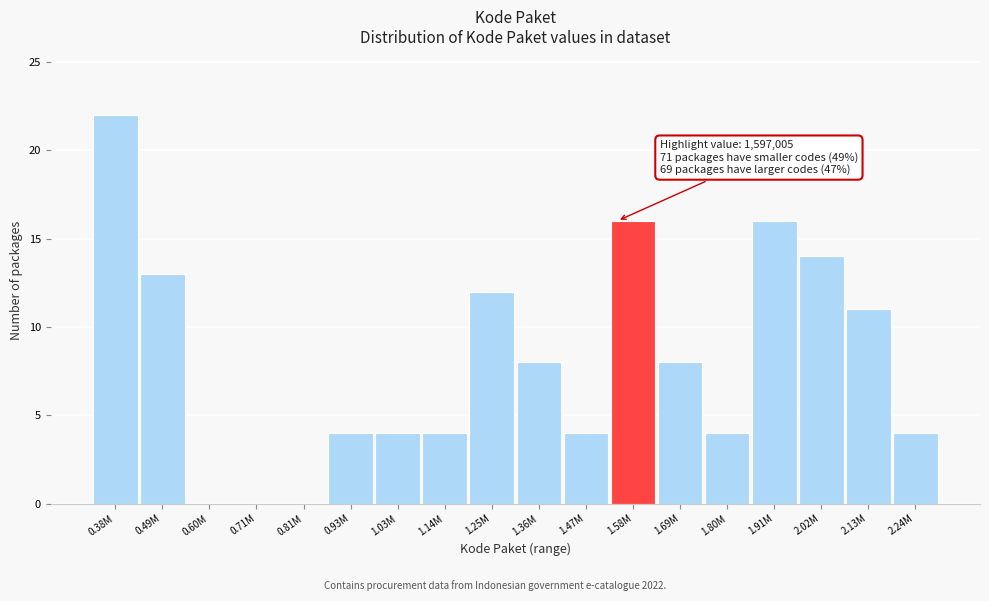

Reading left to right, what are all the values shown in this chart?

0.38M=22	0.49M=13	0.60M=0	0.71M=0	0.81M=0	0.93M=4	1.03M=4	1.14M=4	1.25M=12	1.36M=8	1.47M=4	1.58M=16	1.69M=8	1.80M=4	1.91M=16	2.02M=14	2.13M=11	2.24M=4